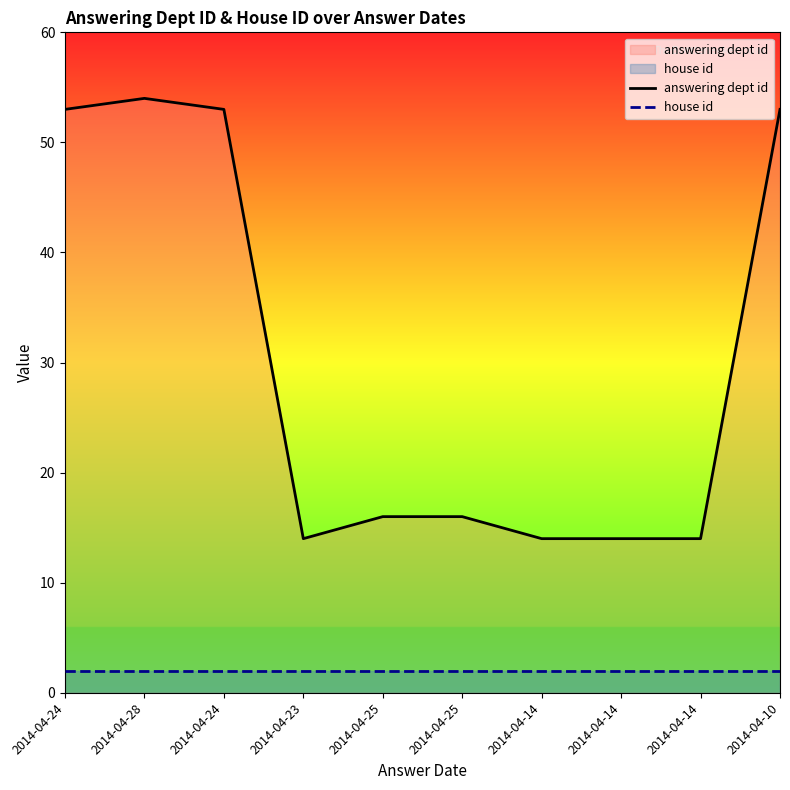

At which category does answering dept id reach its first local peak?

2014-04-28